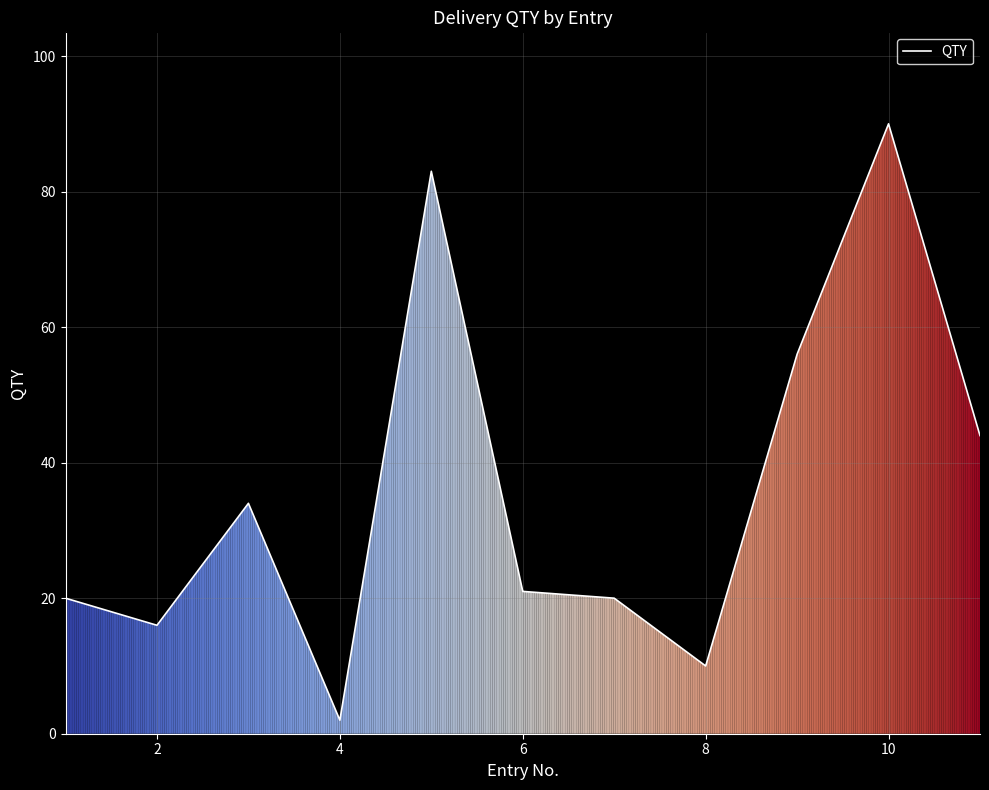

Count the number of data series in this chart.

1